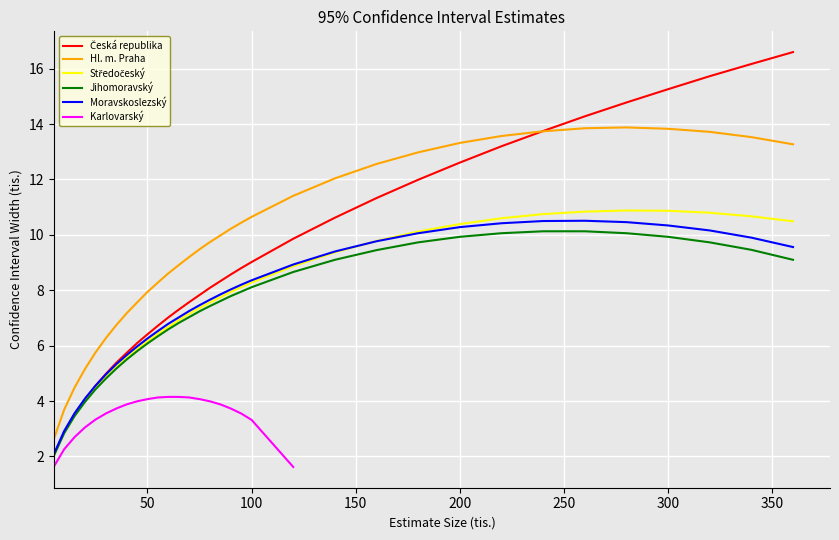

Does the chart display data point markers on the line(s)?

No